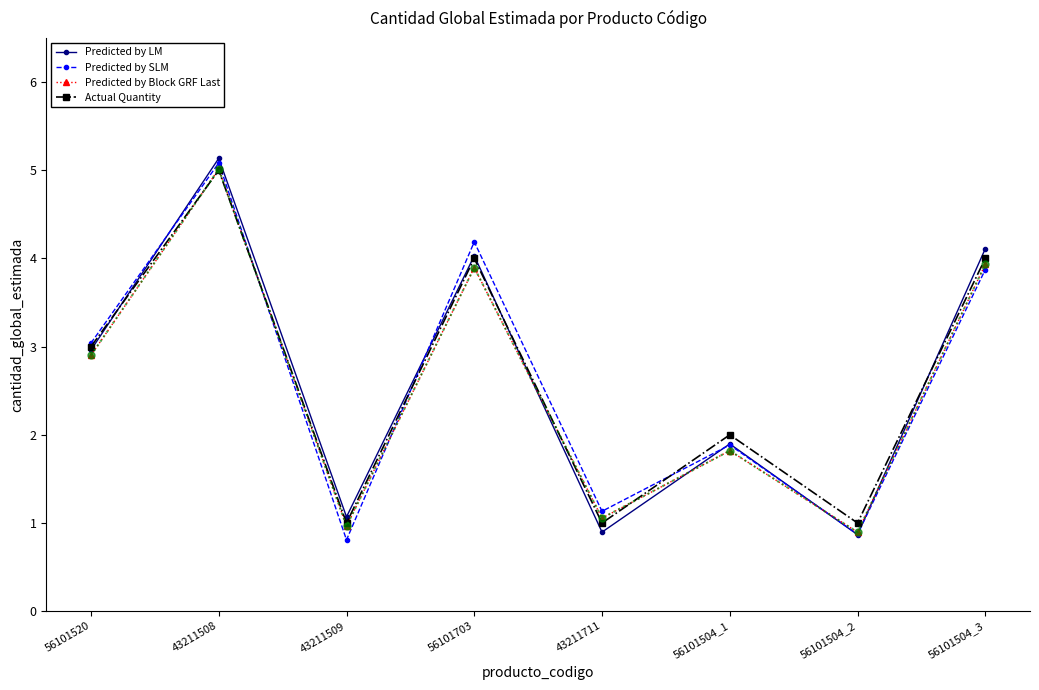

What is the value of the Predicted by SLM point at the 2nd from the left?

5.1